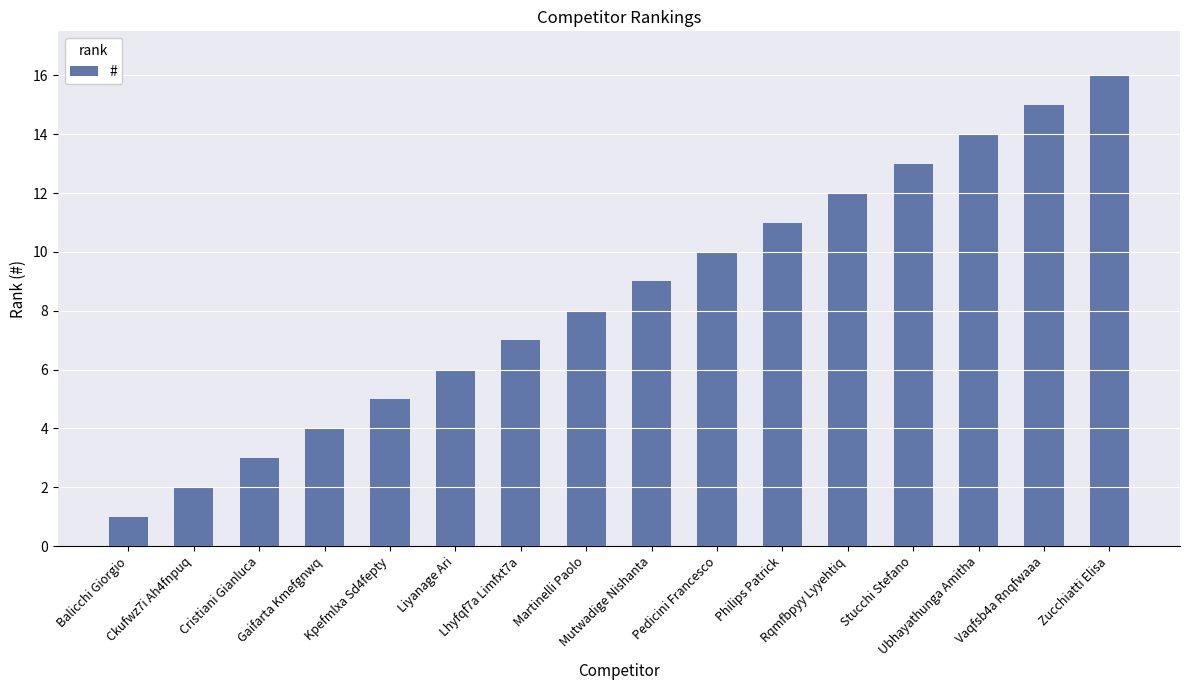

Reading left to right, what are all the values shown in this chart?

1	2	3	4	5	6	7	8	9	10	11	12	13	14	15	16